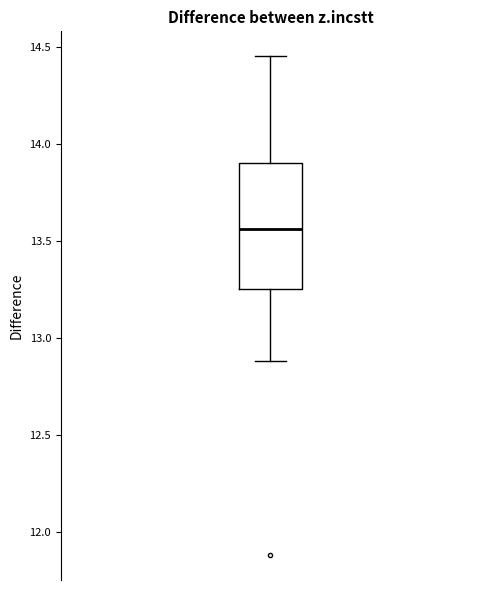

Read this box plot against the y-axis: the position of the median line, the range covered by the box, and the ends of both whiskers. The values are not printed on the chart, so give them approximately, as read against the axis.

median 13.55, box 13.25 to 13.90, whiskers 12.90 to 14.45